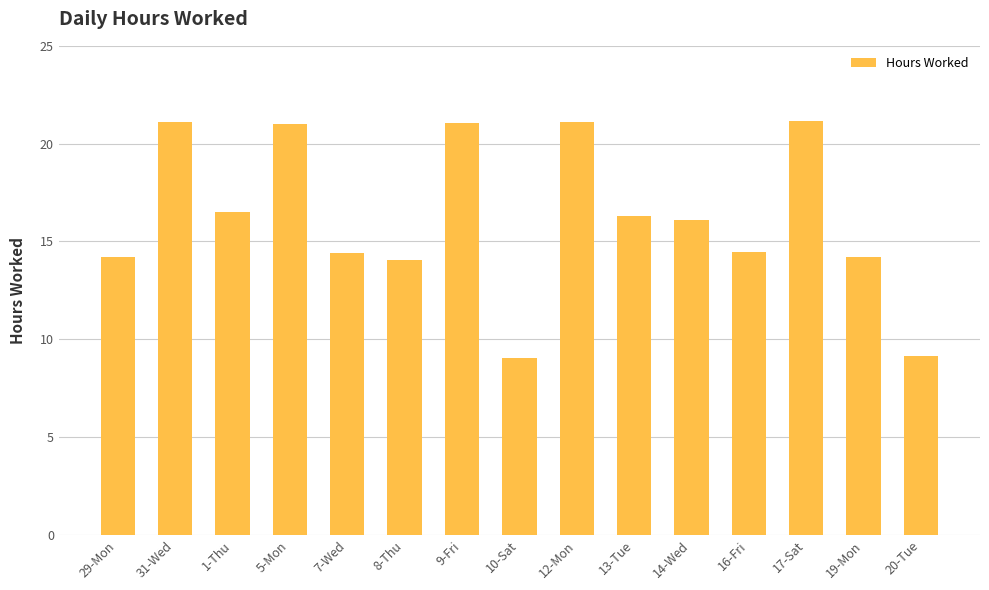

What is the difference between the maximum and minimum values?

12.2